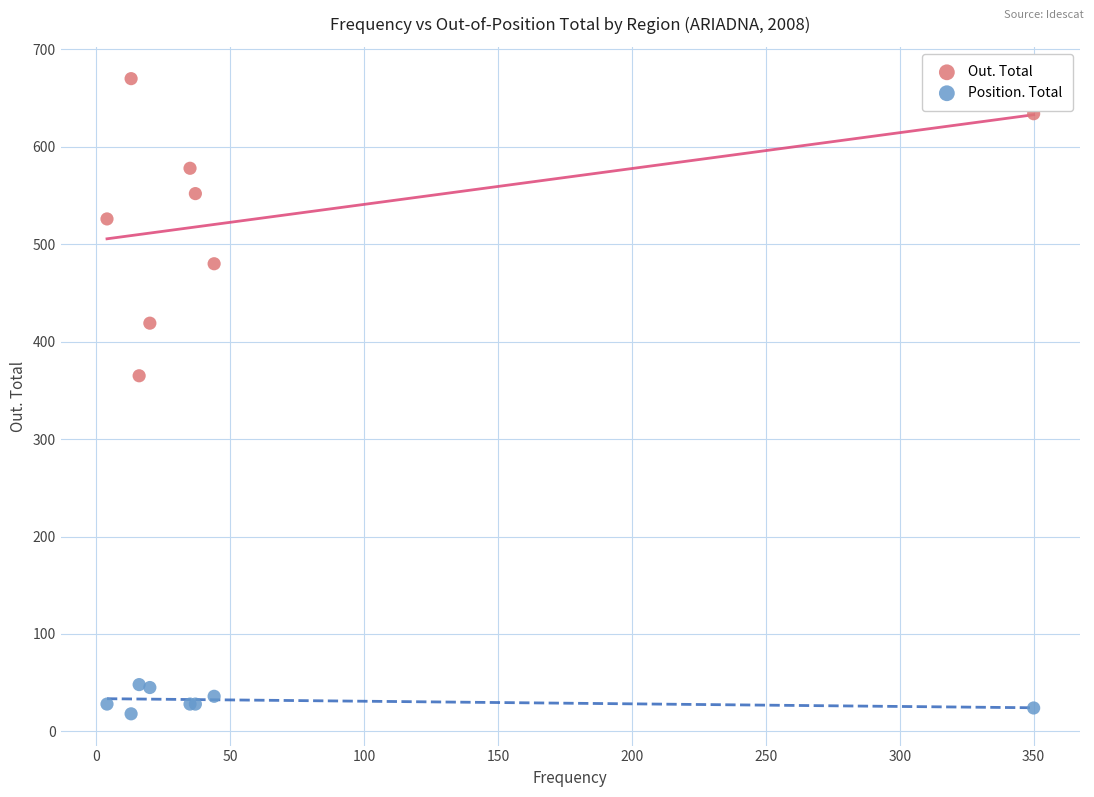

What are all the series names shown in the legend?

Out. Total, Position. Total